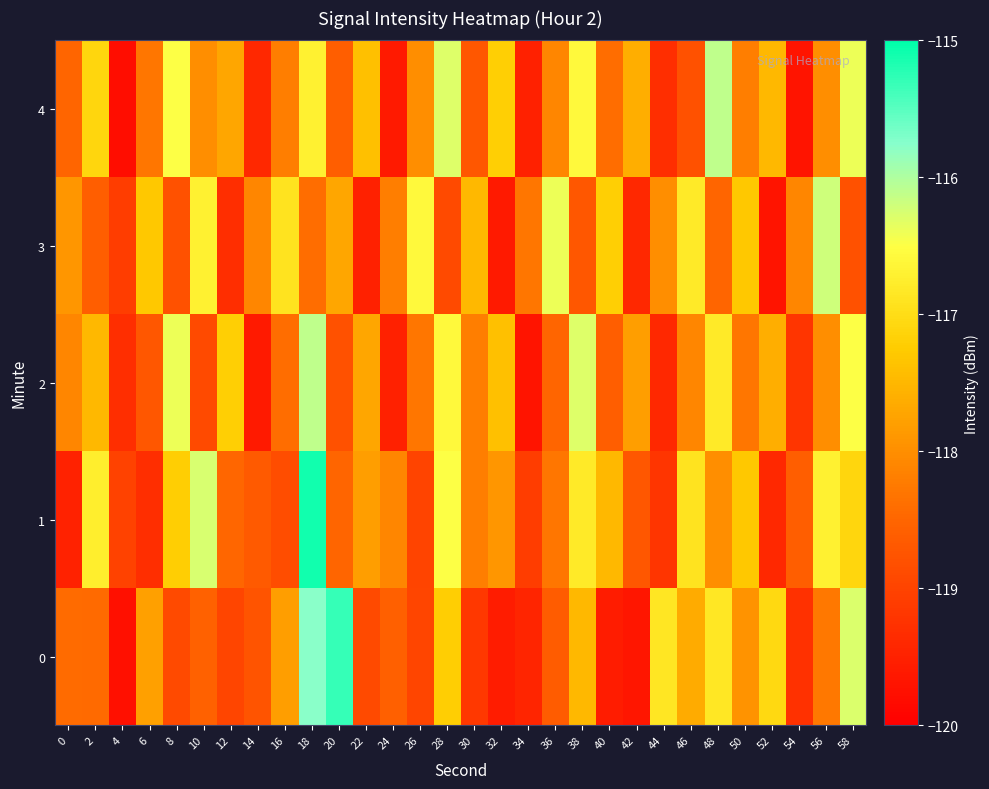

Reading right to left, list all the values displayed in this chart.

0: 58=-116.3	56=-118.3	54=-119.3	52=-117.1	50=-117.9	48=-116.8	46=-117.6	44=-116.9	42=-119.7	40=-119.6	38=-117.5	36=-118.6	34=-119.4	32=-119.6	30=-119.2	28=-117.2	26=-119.0	24=-118.6	22=-118.9	20=-115.3	18=-115.8	16=-117.8	14=-118.8	12=-119.0	10=-118.6	8=-118.9	6=-117.8	4=-119.8	2=-118.4	0=-118.4
1: 58=-117.1	56=-116.7	54=-118.6	52=-119.4	50=-117.3	48=-118.0	46=-116.9	44=-119.2	42=-118.7	40=-117.5	38=-116.8	36=-118.3	34=-119.1	32=-117.9	30=-118.2	28=-116.5	26=-119.0	24=-118.1	22=-117.8	20=-118.5	18=-115.1	16=-118.9	14=-118.7	12=-118.5	10=-116.3	8=-117.2	6=-119.3	4=-119.0	2=-116.7	0=-119.5
2: 58=-116.5	56=-118.0	54=-119.2	52=-117.6	50=-118.3	48=-116.8	46=-118.1	44=-119.4	42=-117.8	40=-118.6	38=-116.3	36=-118.5	34=-119.7	32=-117.4	30=-118.2	28=-116.6	26=-118.3	24=-119.5	22=-117.7	20=-118.8	18=-116.1	16=-118.4	14=-119.6	12=-117.2	10=-118.9	8=-116.4	6=-118.7	4=-119.3	2=-117.5	0=-118.1
3: 58=-118.8	56=-116.2	54=-118.1	52=-119.7	50=-117.3	48=-118.5	46=-116.8	44=-118.0	42=-119.4	40=-117.2	38=-118.7	36=-116.4	34=-118.3	32=-119.6	30=-117.5	28=-118.9	26=-116.6	24=-118.2	22=-119.5	20=-117.7	18=-118.4	16=-116.9	14=-118.1	12=-119.3	10=-116.7	8=-118.8	6=-117.3	4=-119.1	2=-118.6	0=-117.9
4: 58=-116.4	56=-118.0	54=-119.7	52=-117.5	50=-118.2	48=-116.1	46=-118.8	44=-119.3	42=-117.6	40=-118.4	38=-116.6	36=-118.1	34=-119.5	32=-117.2	30=-118.7	28=-116.3	26=-118.0	24=-119.6	22=-117.4	20=-118.6	18=-116.7	16=-118.2	14=-119.4	12=-117.7	10=-118.0	8=-116.5	6=-118.3	4=-119.8	2=-117.1	0=-118.5